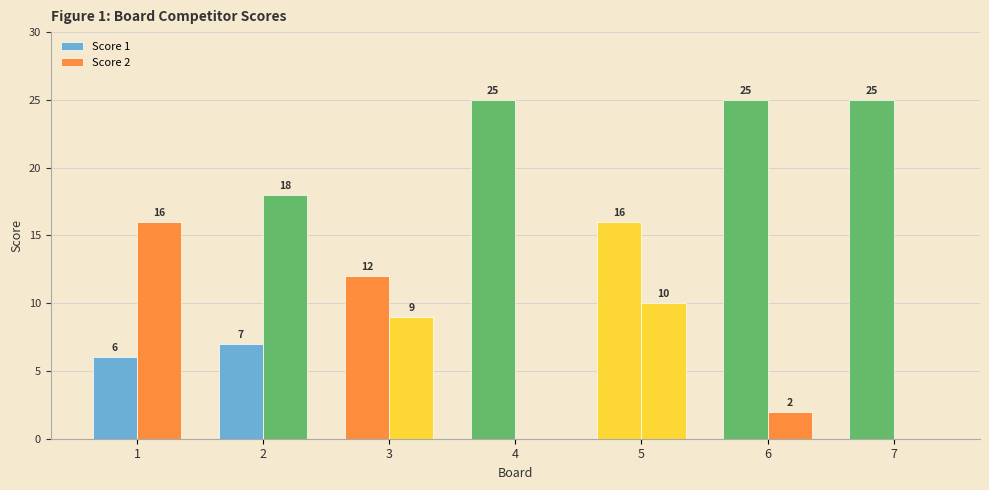

List the series in order of their overall mean, lowest first.

Score 2, Score 1